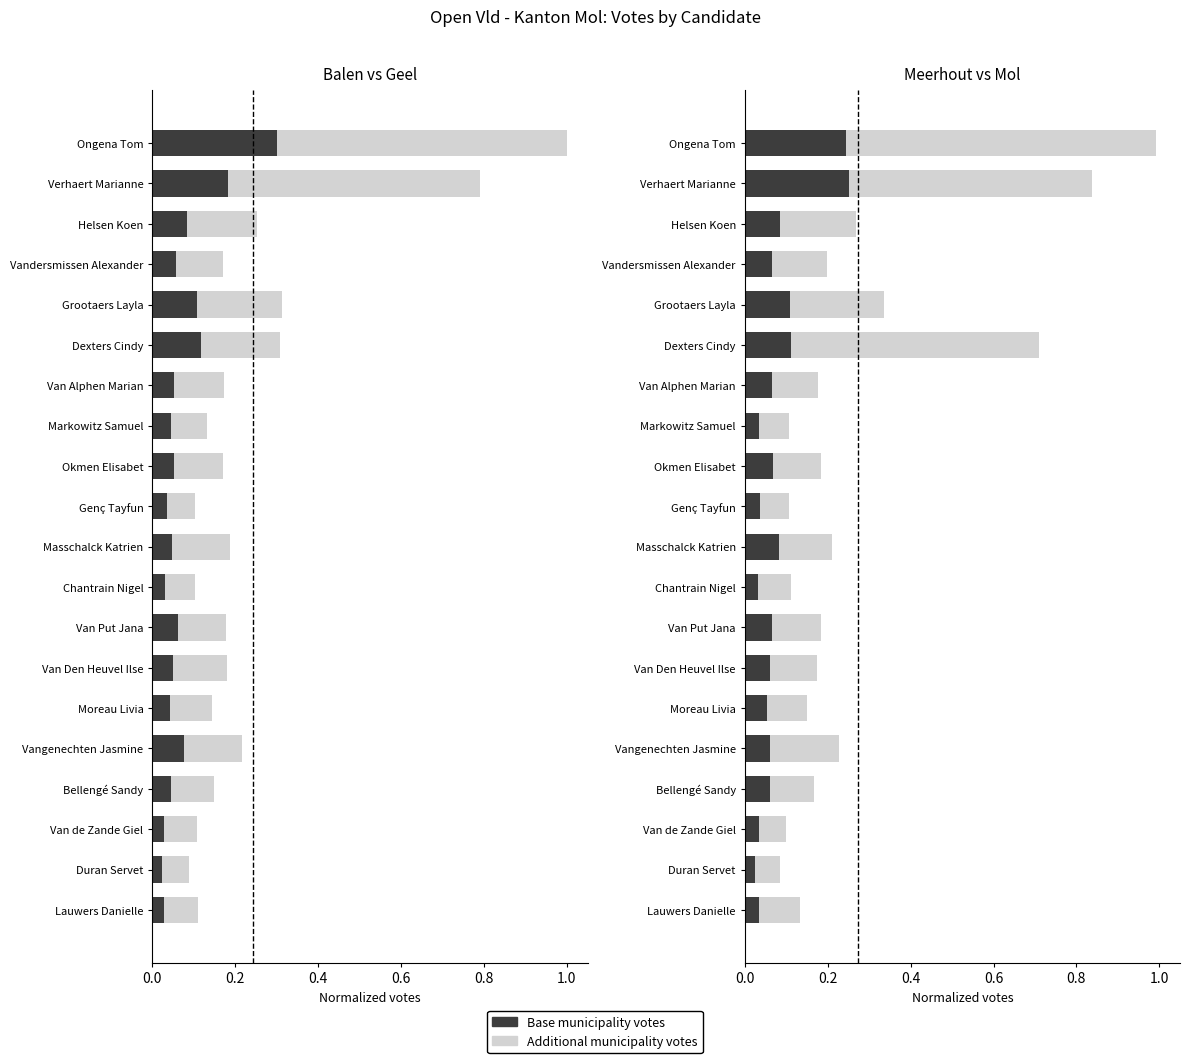

List the series in order of their peak value, lowest first.

Base votes (dark municipality), Additional votes (light municipality)